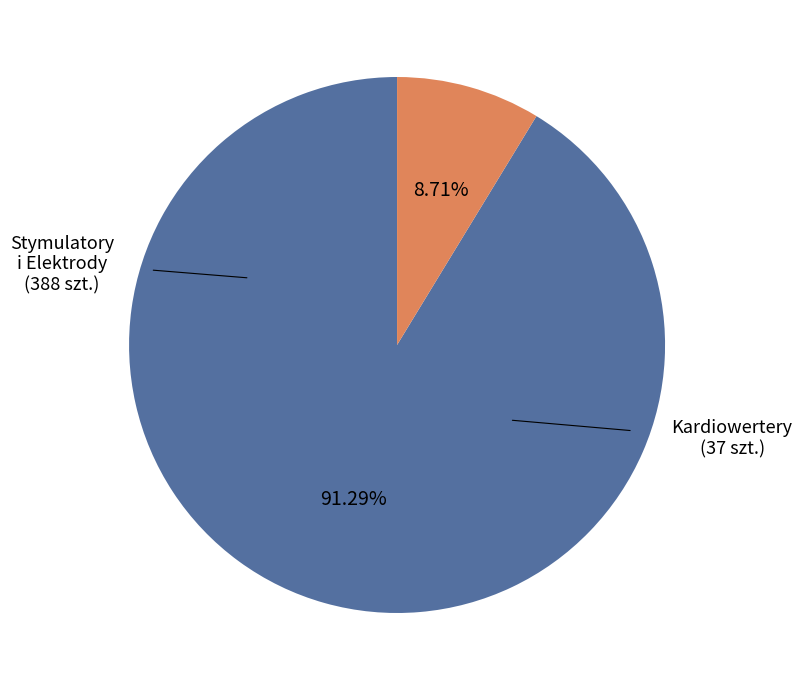

Is there a majority slice in this chart?

Yes